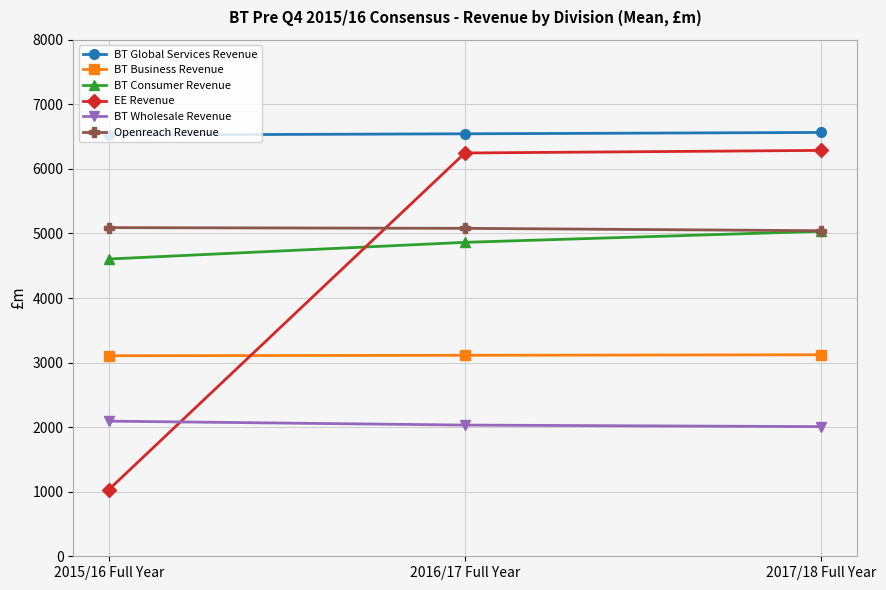

True or false: EE Revenue has a value of 1562 at 2015/16 Full Year.

False